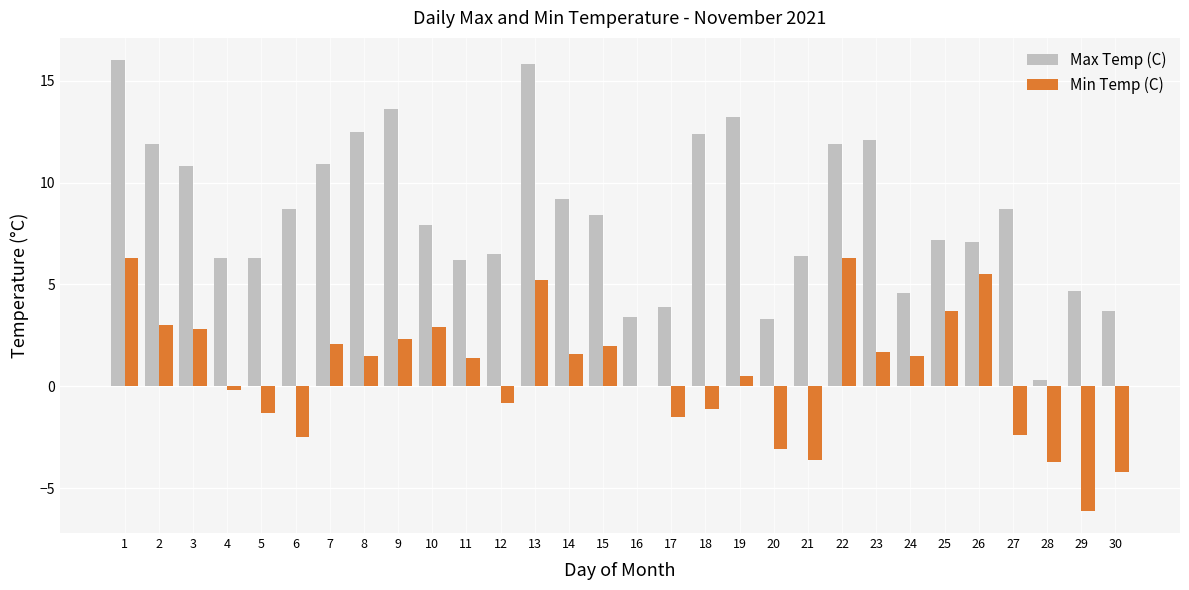

What is the maximum value shown in the chart?

16.0